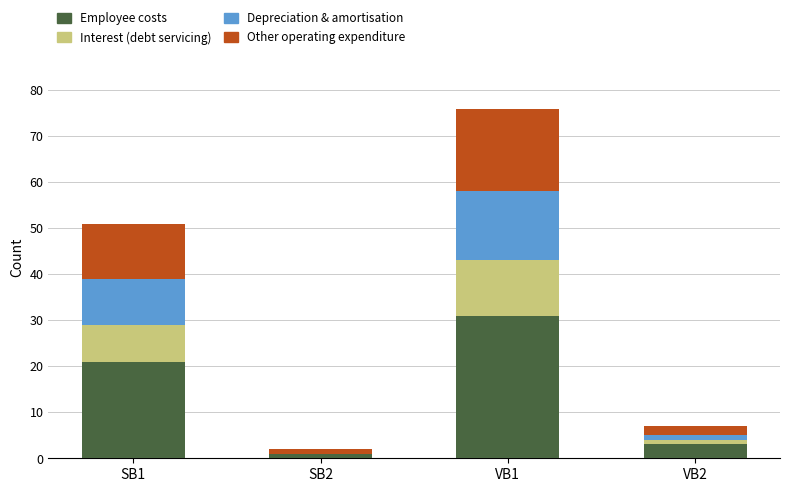

Reading left to right, list the values for the Employee costs series.

SB1=21	SB2=1	VB1=31	VB2=3